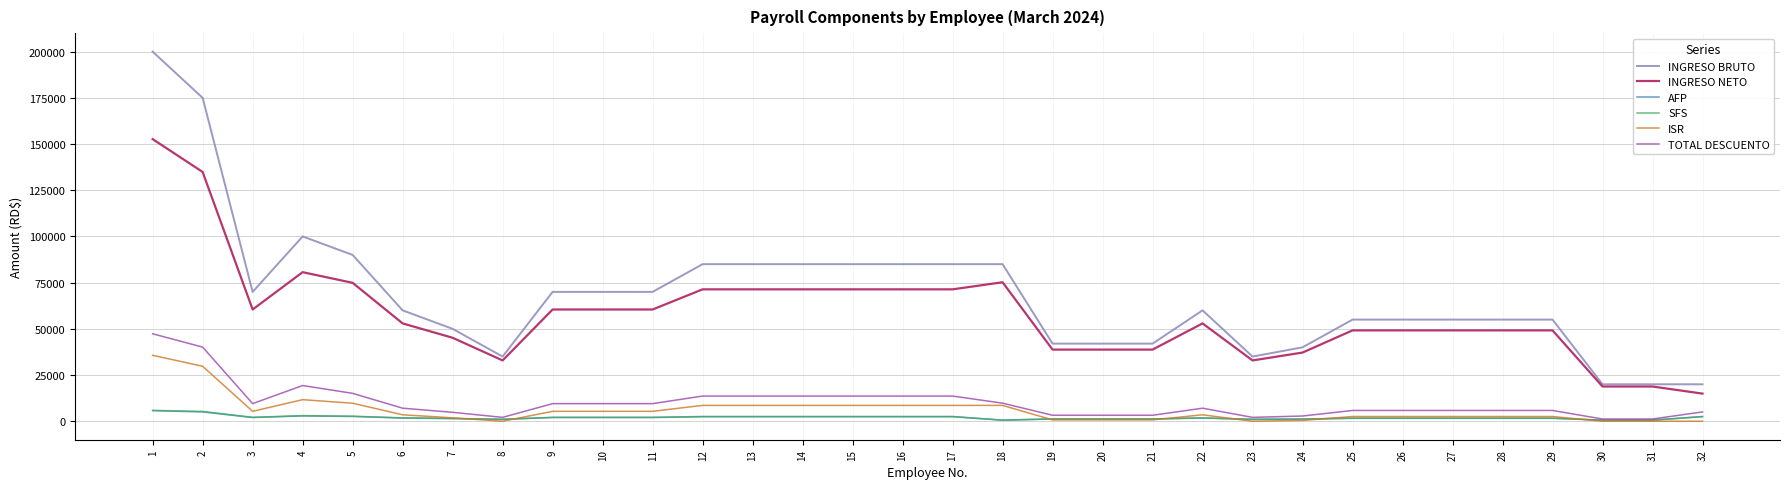

Is the value of AFP at 31 greater than the value of SFS at 14?

No